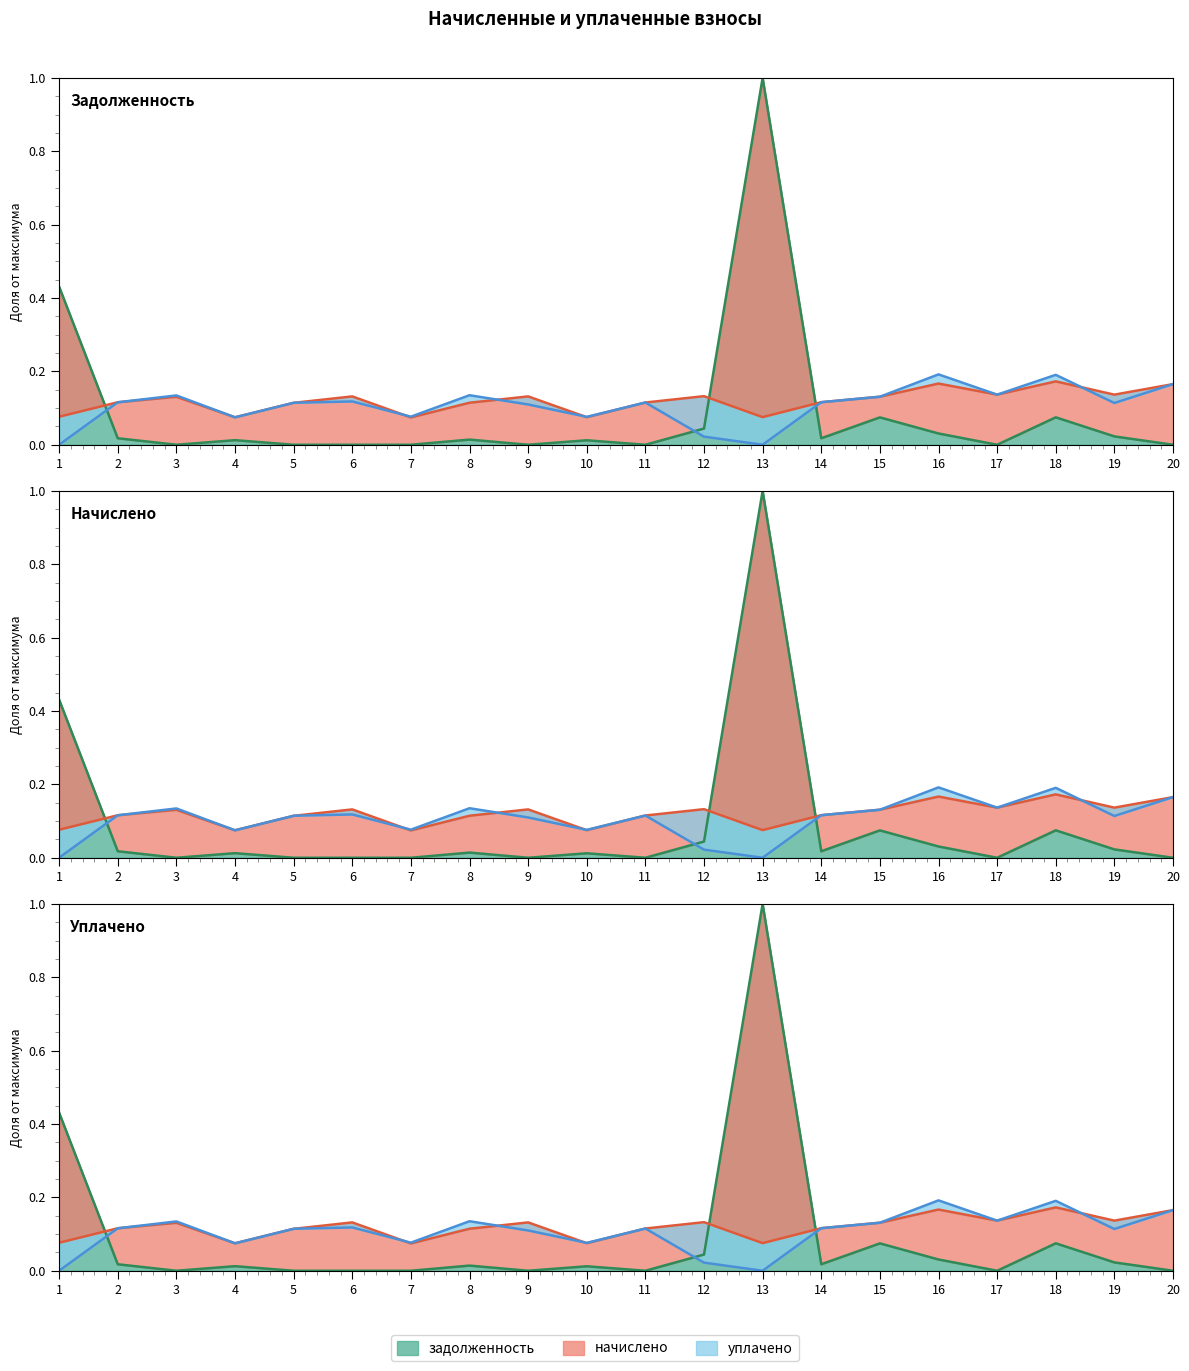

At how many categories does at least one series exceed 0?

20